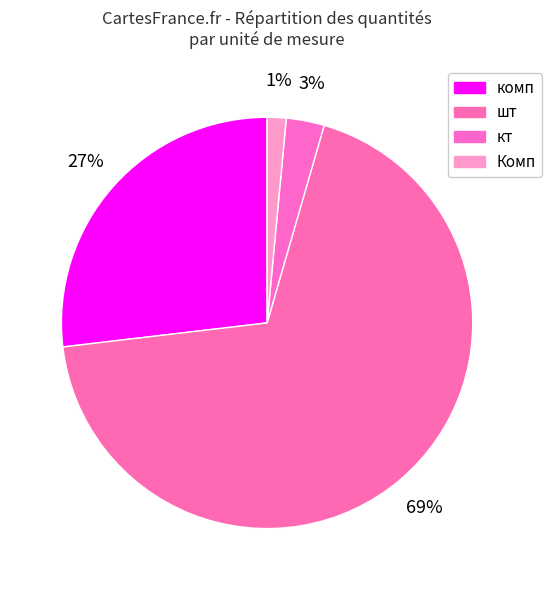

Is it true that шт is 11% of the pie?

False